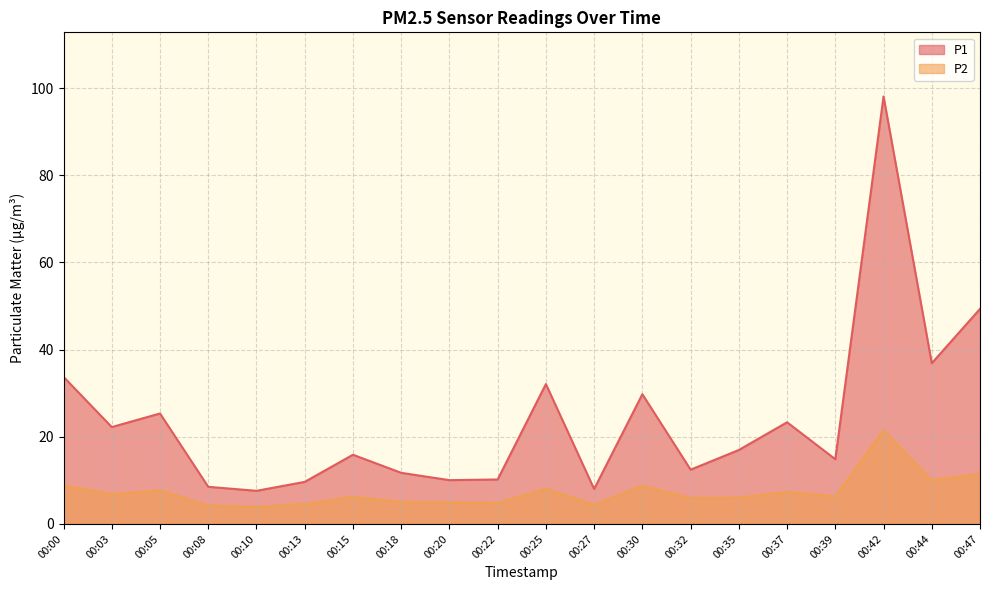

Does the chart have visible grid lines?

Yes